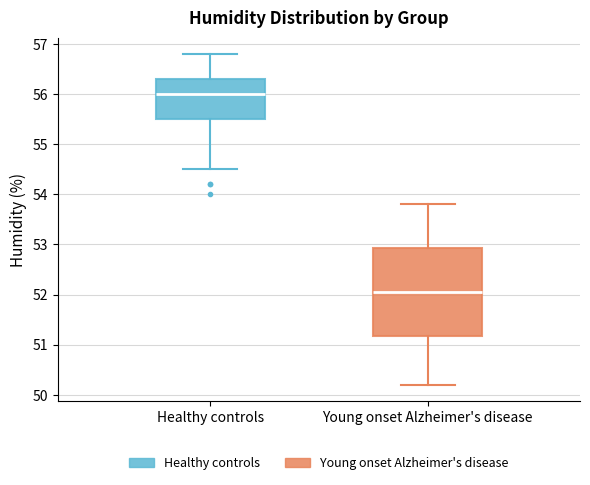

Which box is the tallest, from its lower edge to its upper edge?

Young onset Alzheimer's disease